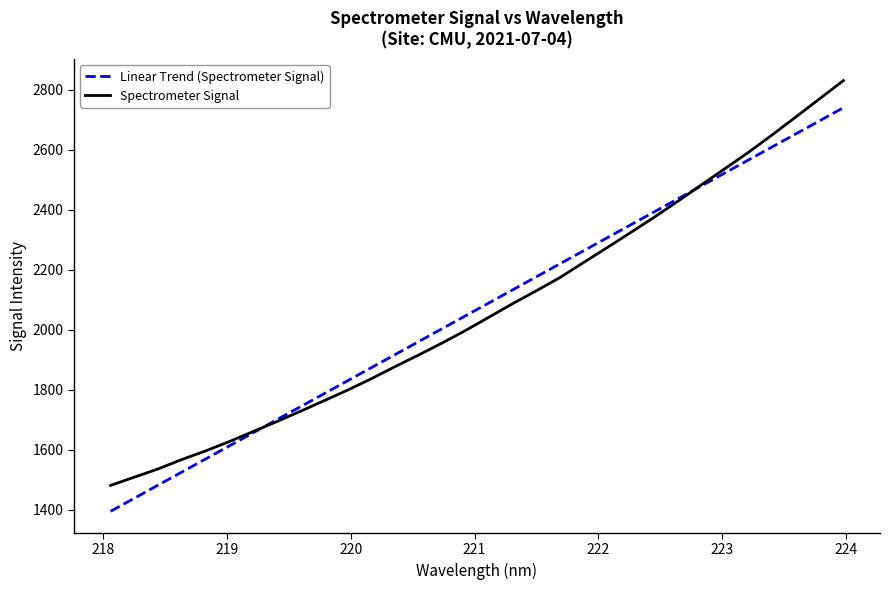

True or false: Spectrometer Signal and Linear Trend (Spectrometer Signal) intersect in this chart.

True